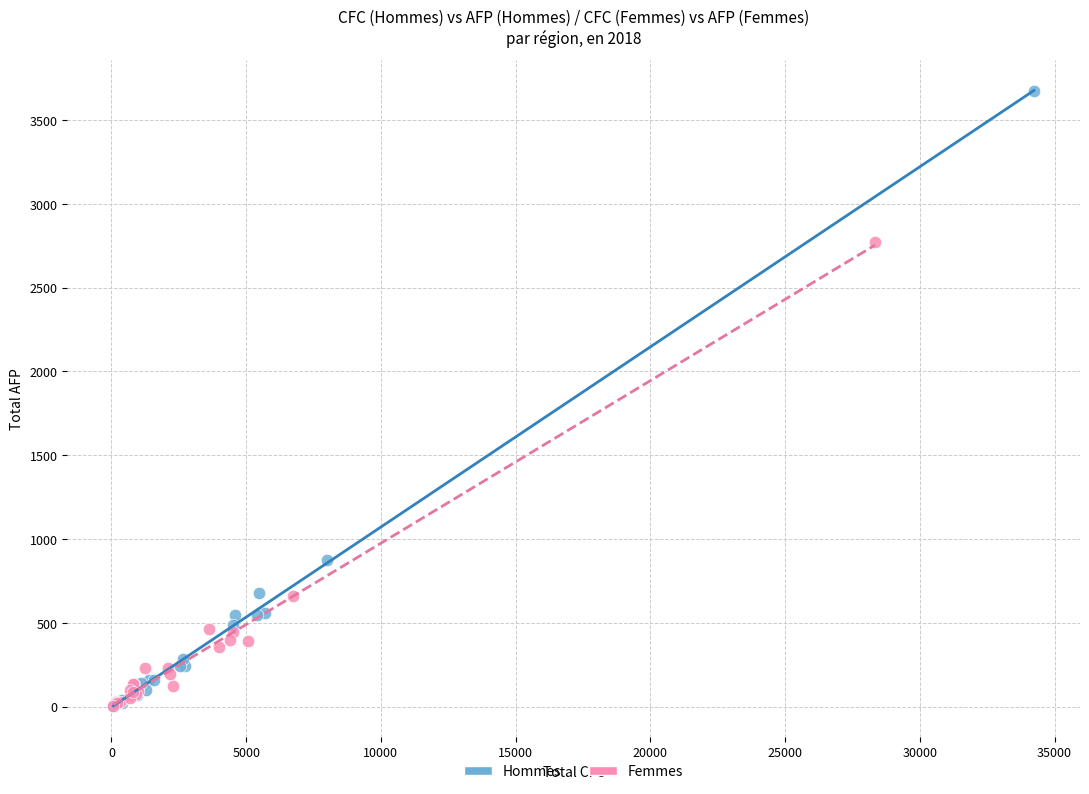

Which series has the widest spread of Y values?

Hommes